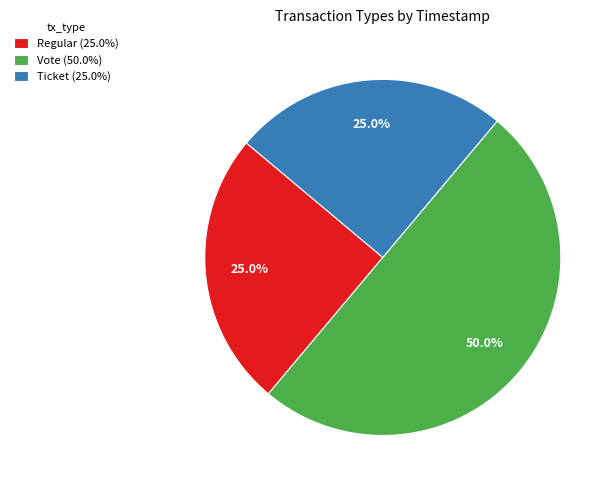

How many slices are in this pie chart?

3